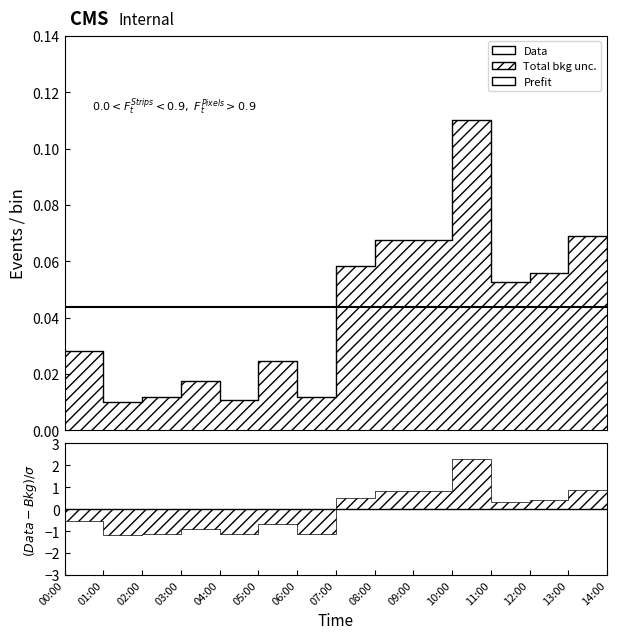

What is the difference between the second highest and minimum values in the Prefit series?

0.1